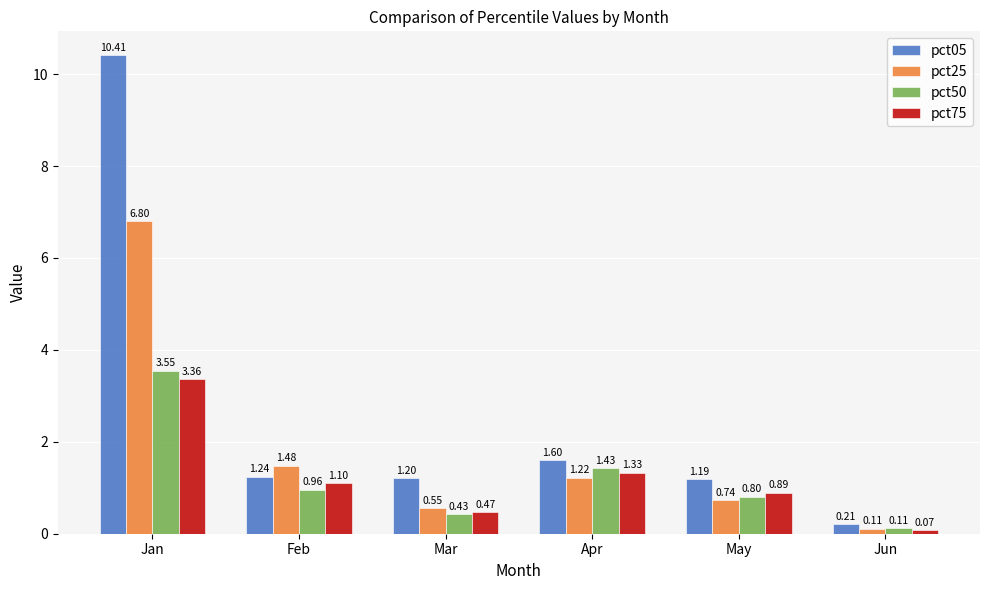

What is the sum of all pct50 values?

7.3